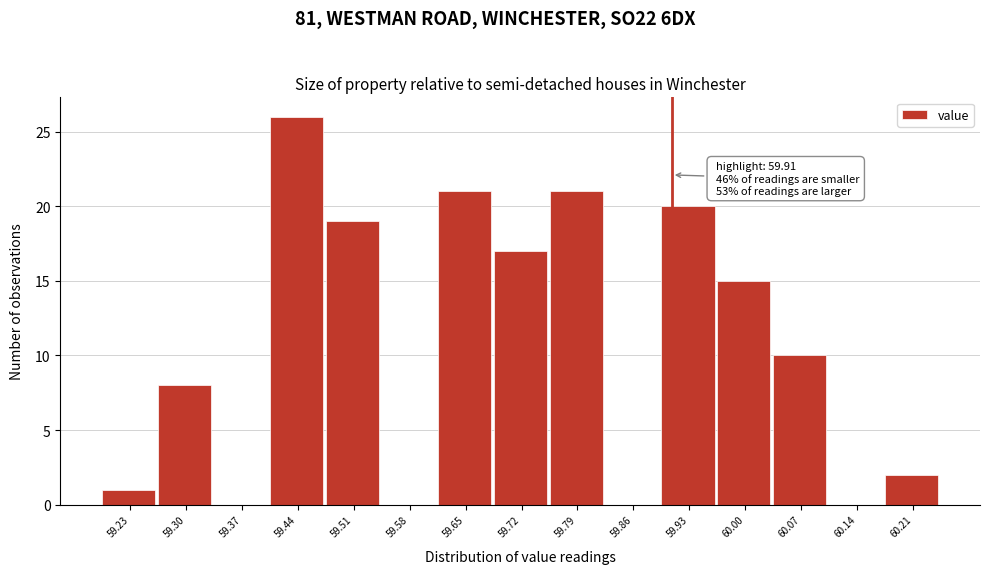

Over which range of the x-axis is the bar tallest?

59.40 to 59.47